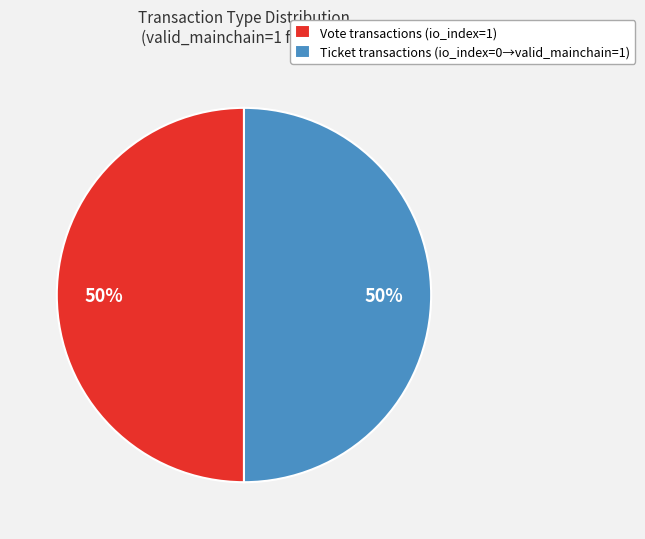

Approximately how many times larger is the value at Vote transactions (io_index=1) compared to Ticket transactions (io_index=0→valid_mainchain=1)?

1.0